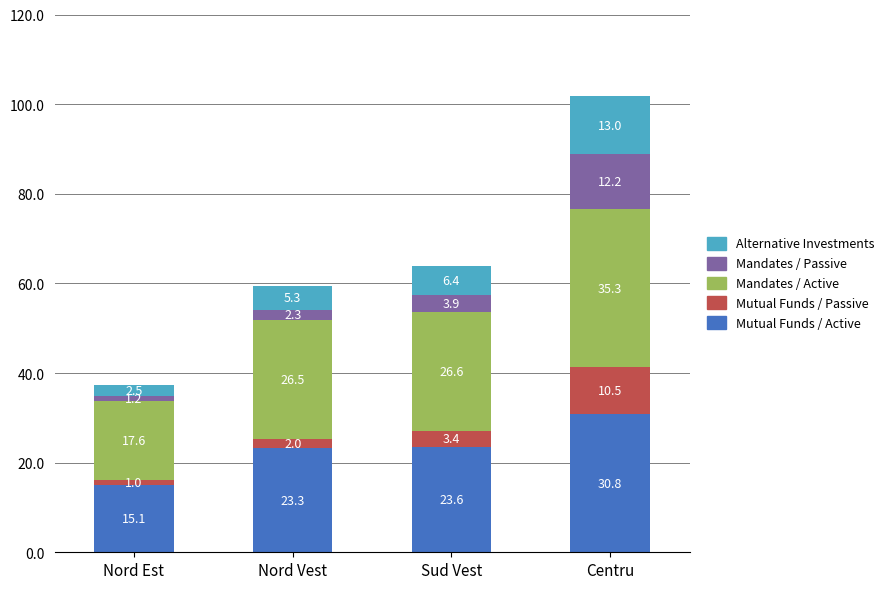

At which category is the sum across all series the highest?

Centru